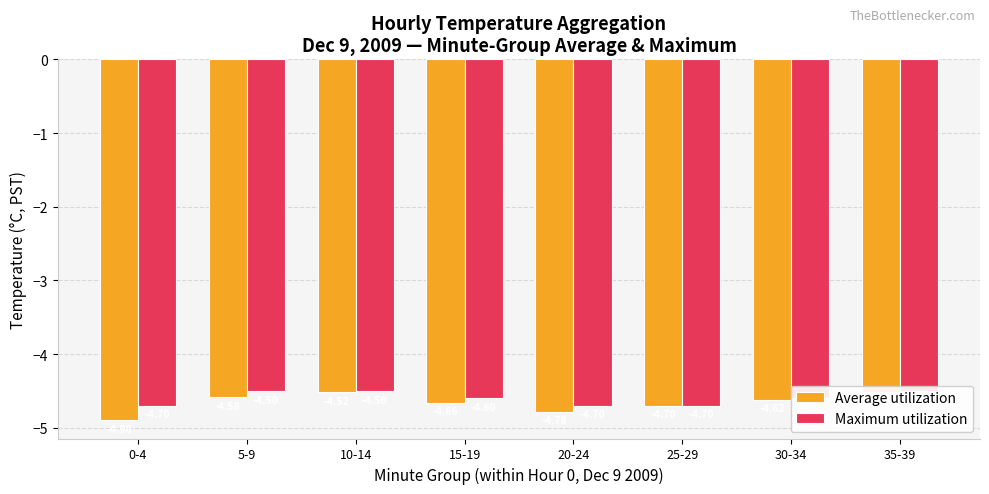

Rank the series by their average value, from highest to lowest.

Maximum utilization, Average utilization